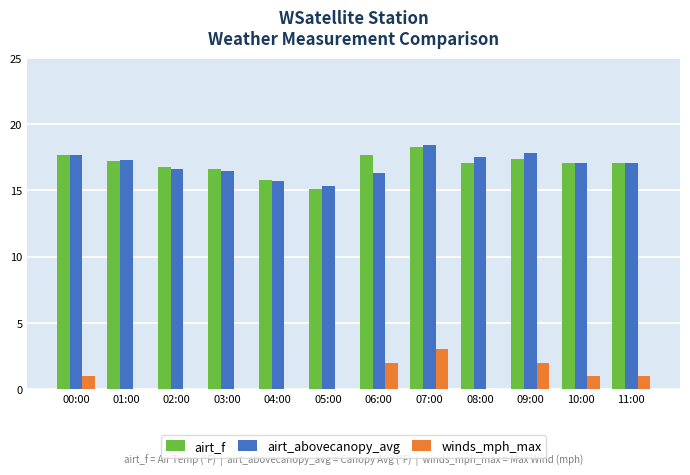

Between 07:00 and 08:00, which series saw the biggest shift?

winds_mph_max